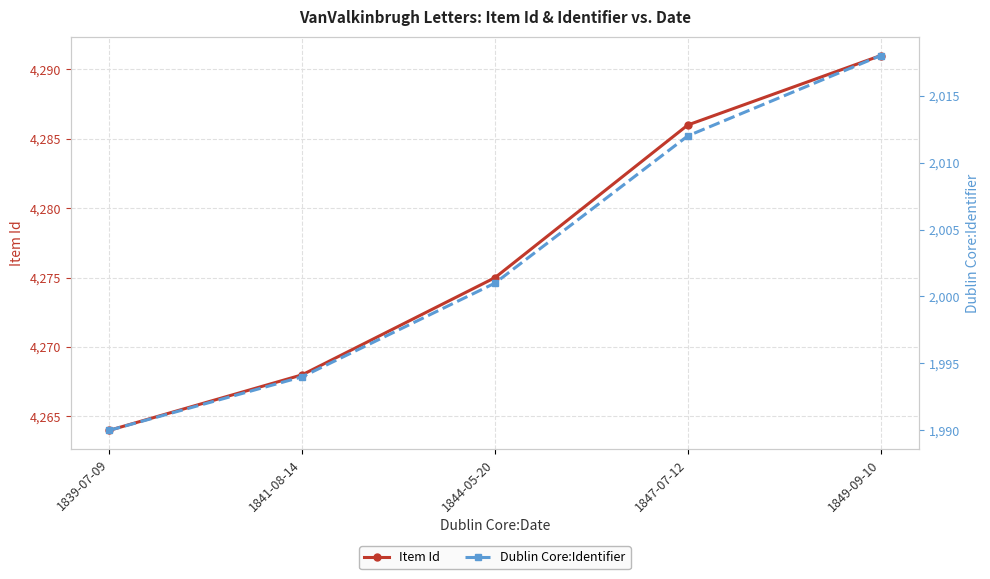

Count the number of data series in this chart.

2